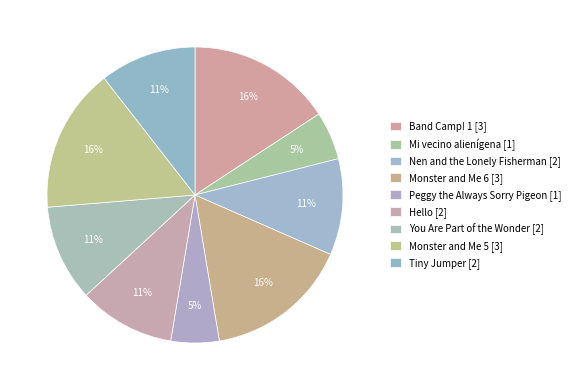

How many slices are in this pie chart?

9